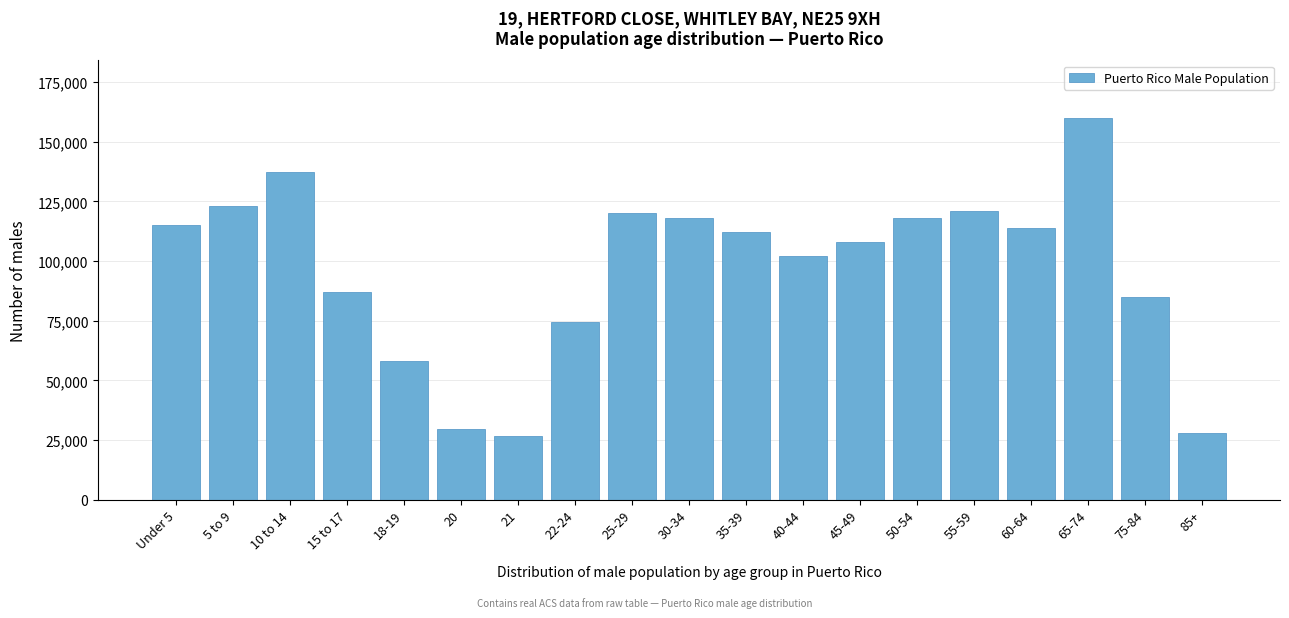

Reading left to right, what are all the values shown in this chart?

115173	123228	137289	86833	58020	29425	26883	74269	120000	118000	112000	102000	108000	118000	121000	114000	160000	85000	28000